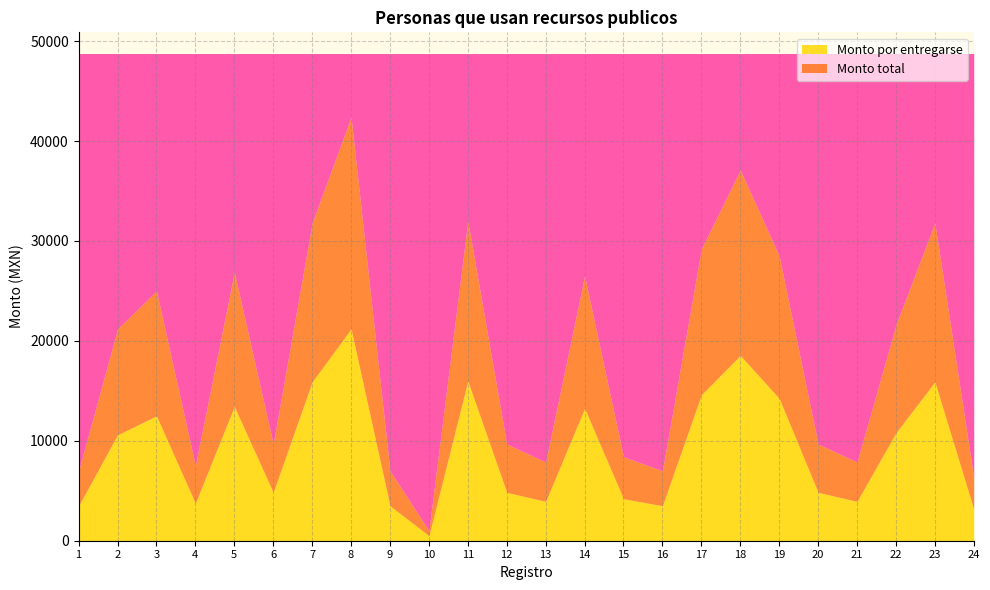

What is the highest value of the Monto total series?

21200.0